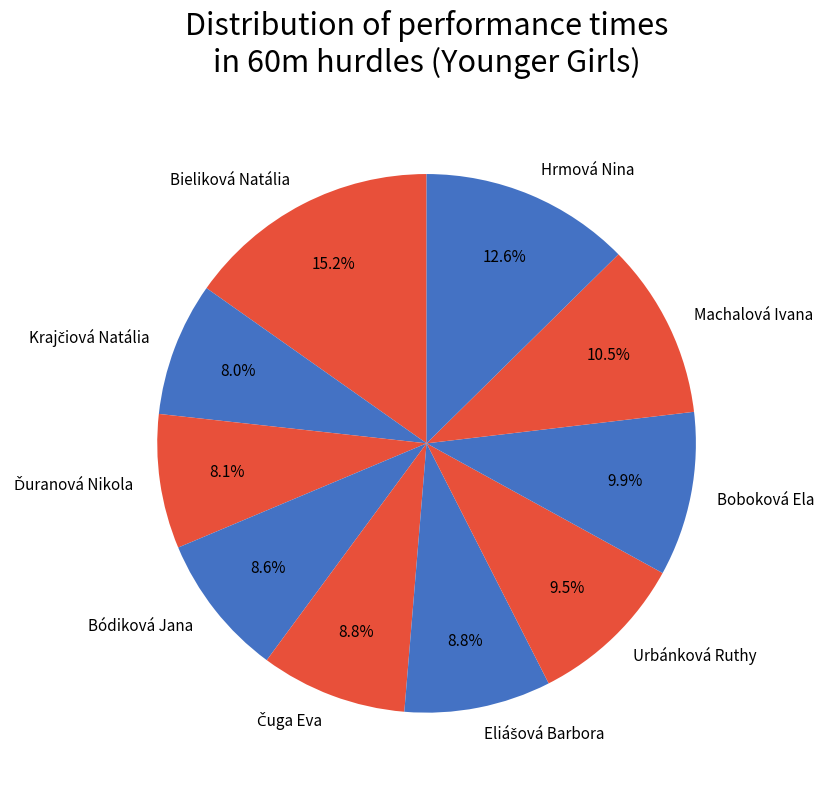

What is the largest slice in the pie chart?

Bieliková Natália